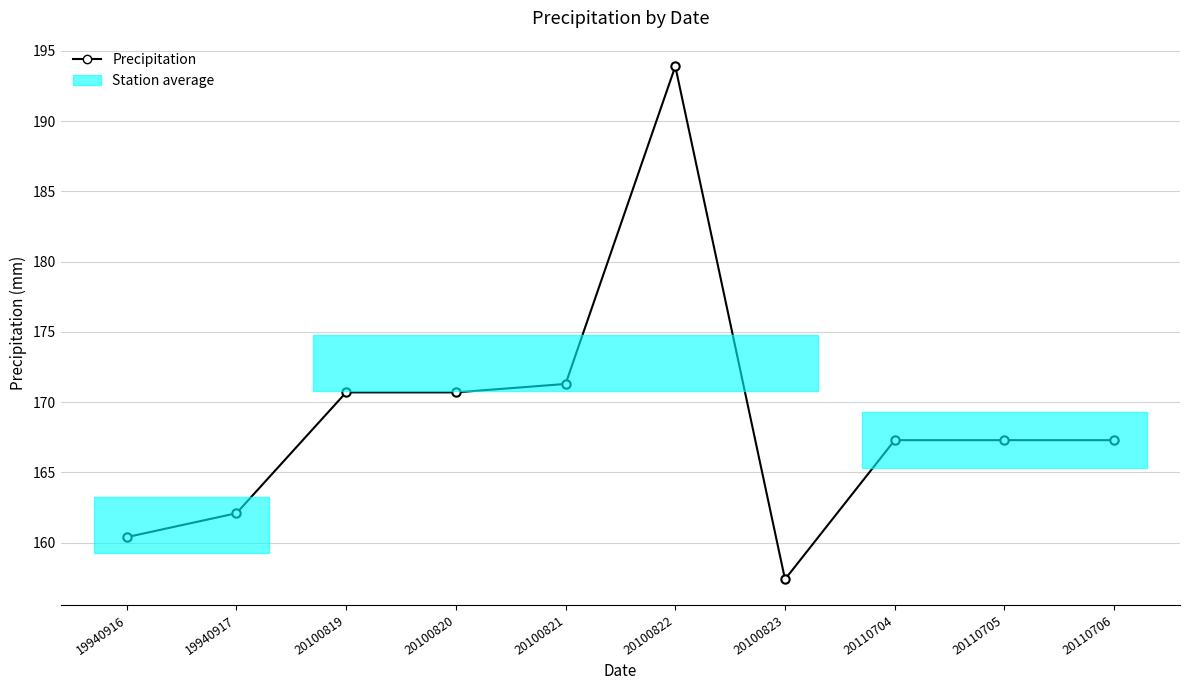

Reading left to right, extract all data points from this chart.

160.4	162.1	170.7	170.7	171.3	193.9	157.4	167.3	167.3	167.3